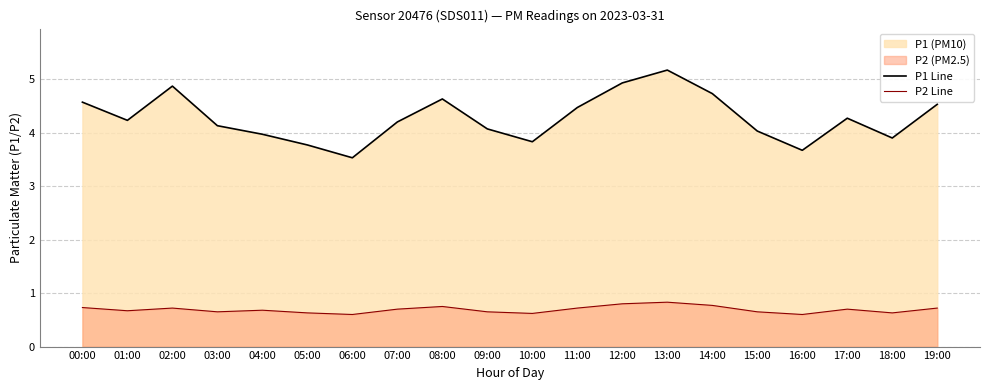

How many lines are shown in the chart?

2